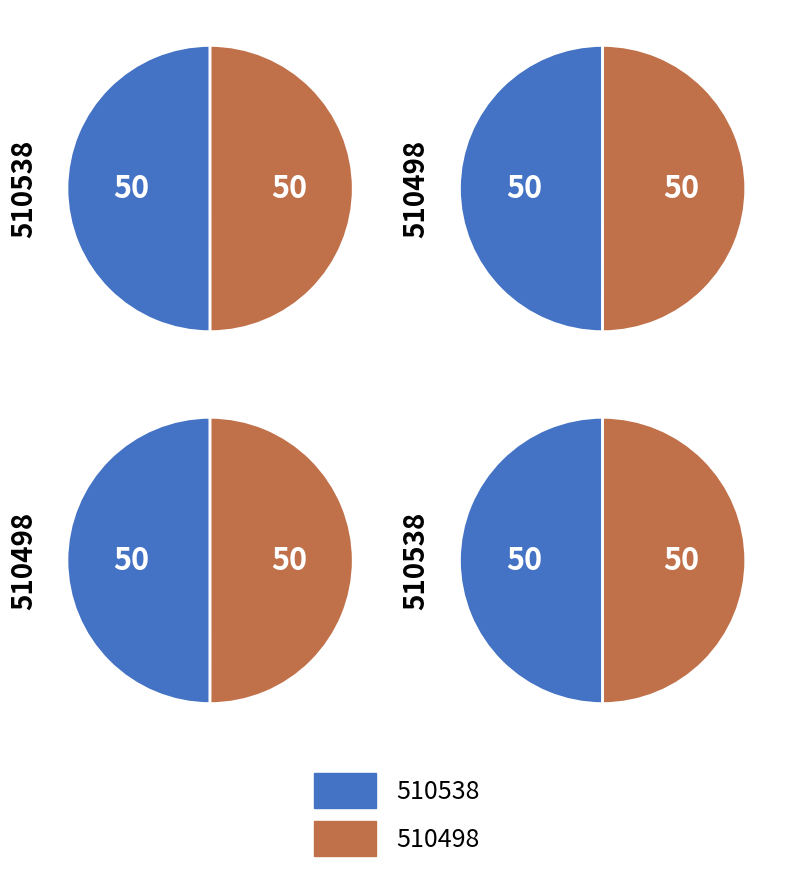

To the nearest percent, what percentage of the pie is 510498?

50%